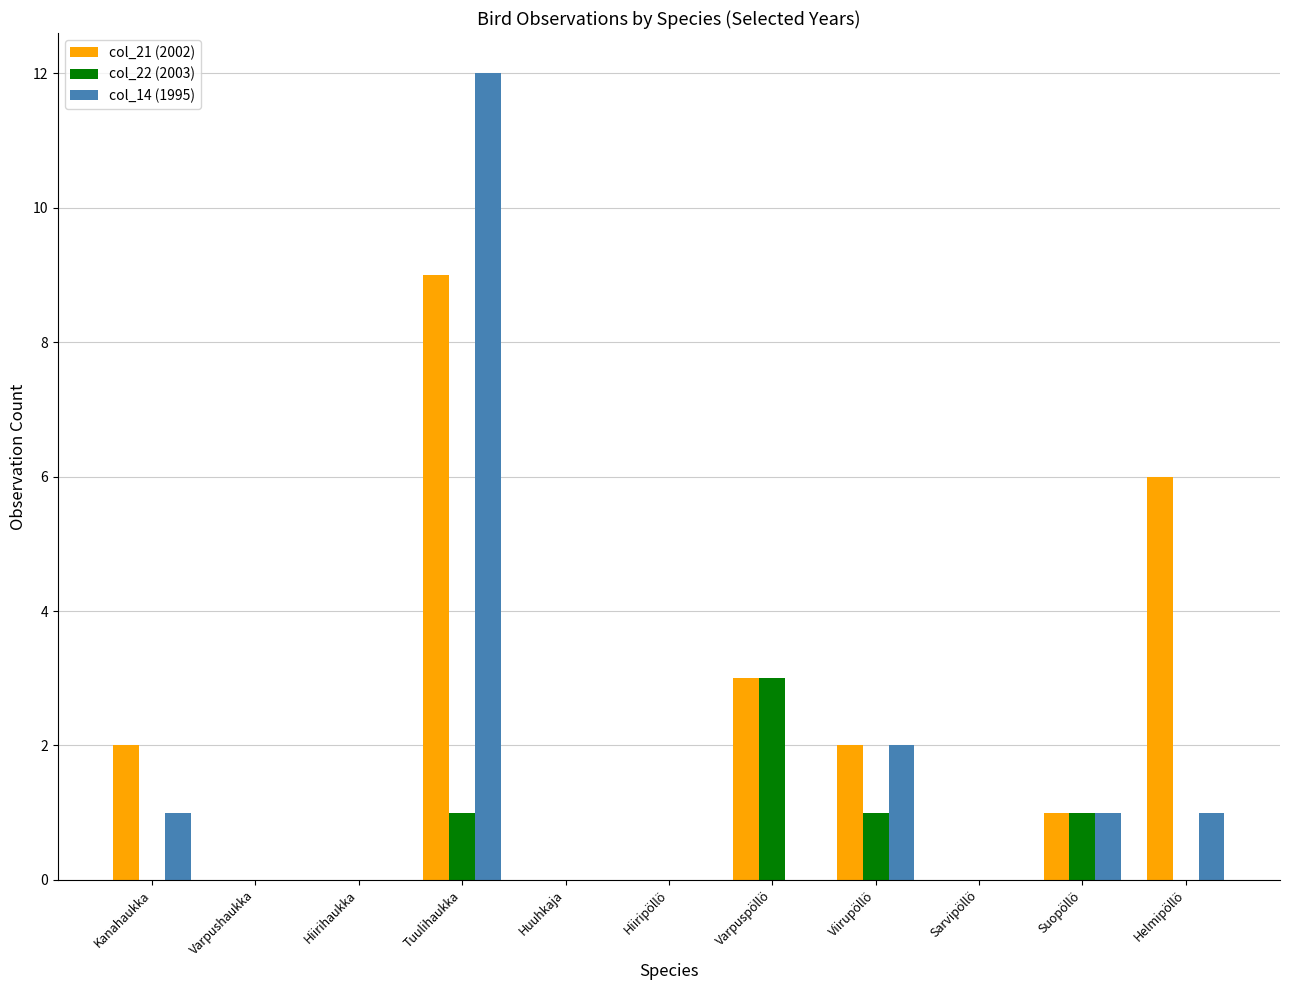

Is it true that col_21 (2002) equals 3 at Viirupöllö?

False